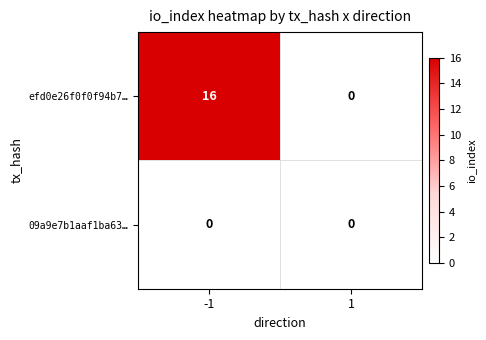

Count the number of categories in the chart.

2